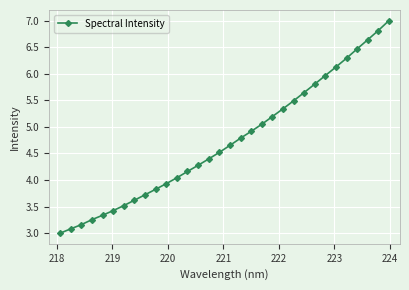

What is the minimum value shown in the chart?

3.0